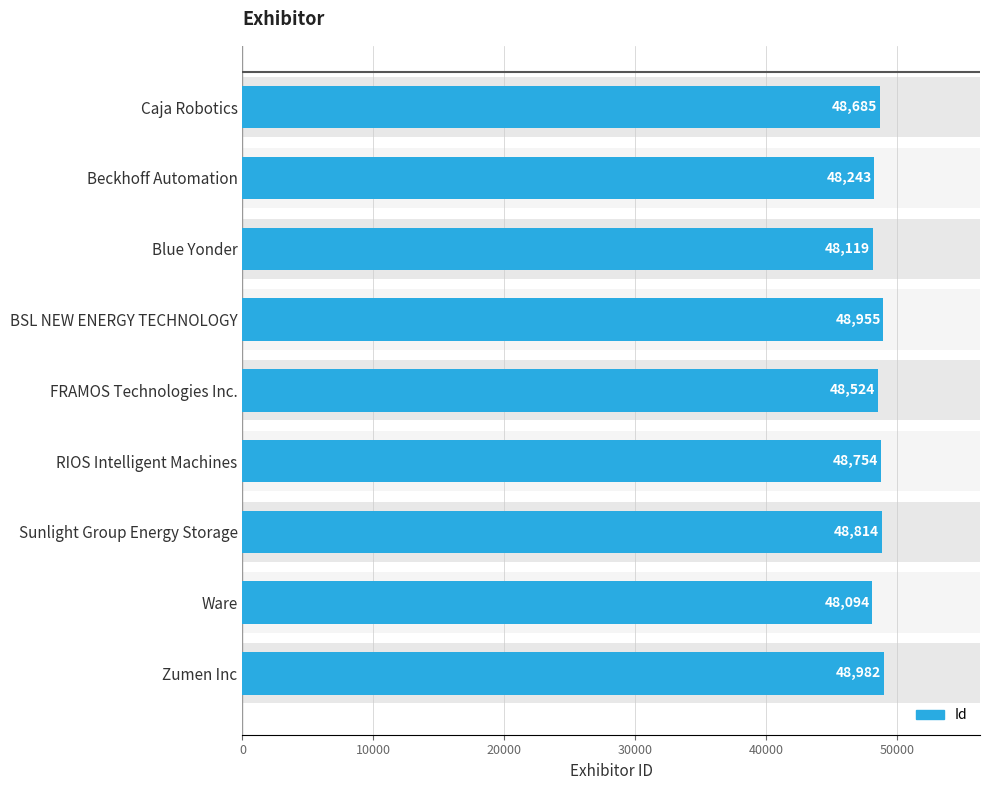

How many data points are less than 48685?

4